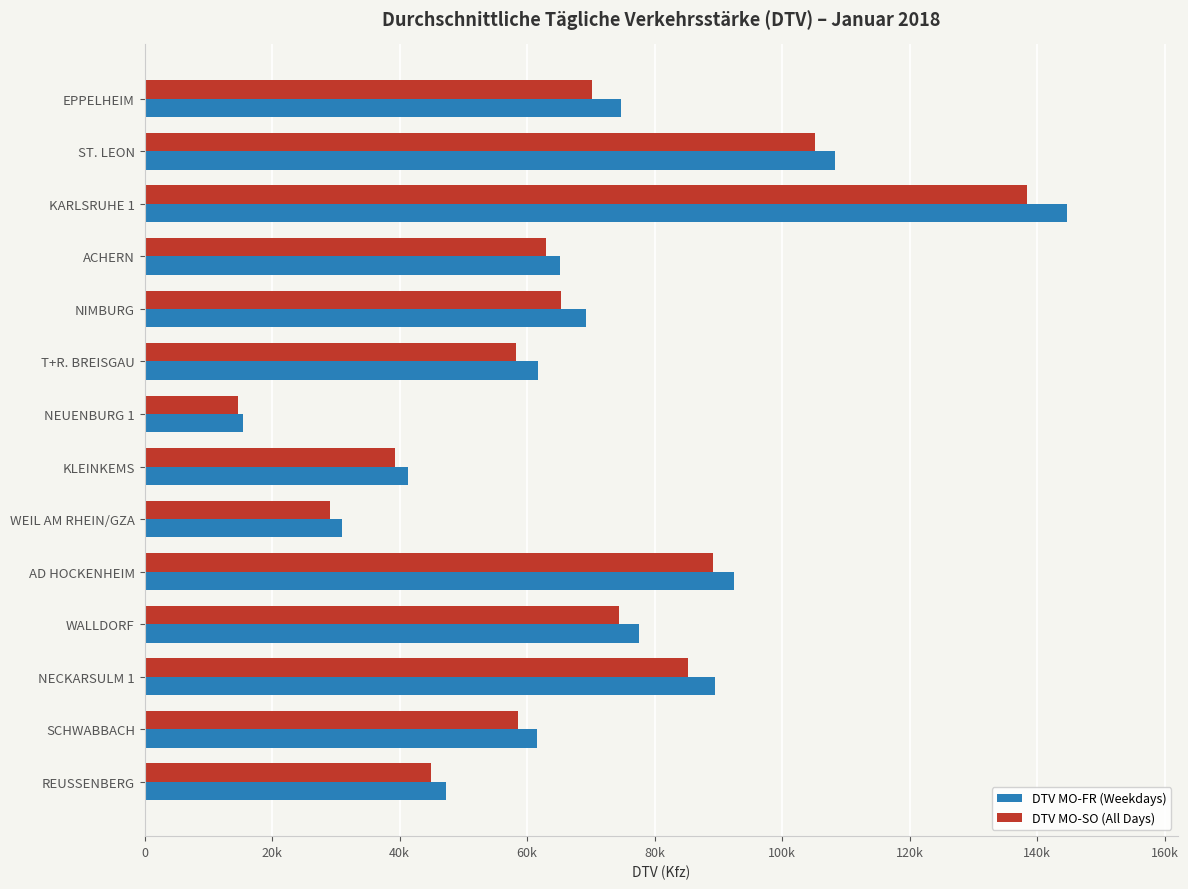

Reading left to right, list all the values displayed in this chart.

DTV MO-FR (Weekdays): 74778	108289	144648	65222	69210	61690	15445	41291	31010	92382	77540	89430	61593	47238
DTV MO-SO (All Days): 70132	105077	138455	63022	65292	58231	14580	39231	29131	89167	74390	85247	58588	44932